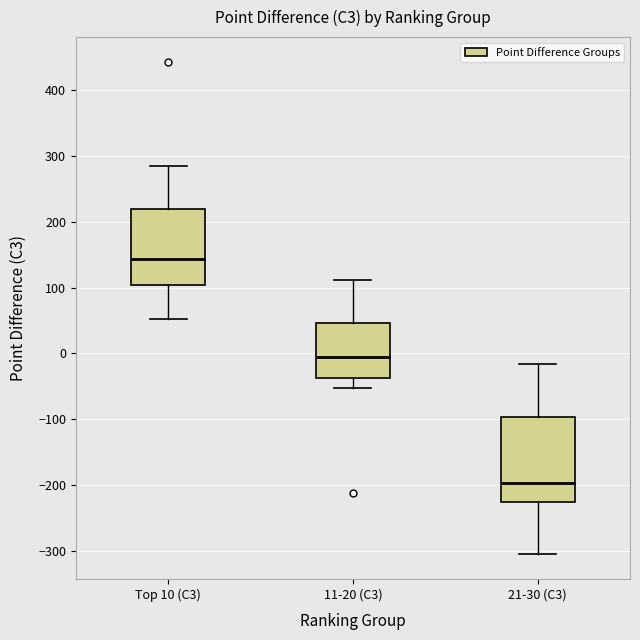

Reading left to right, transcribe this box plot: for each box, give where its median line is, the range the box spans, and where its two whiskers end, as read against the y-axis. The values are not printed on the chart, so give them approximately, as read against the axis.

Top 10 (C3): median 140, box 100 to 220, whiskers 50 to 290
11-20 (C3): median -10, box -40 to 50, whiskers -50 to 110
21-30 (C3): median -200, box -230 to -100, whiskers -300 to -20